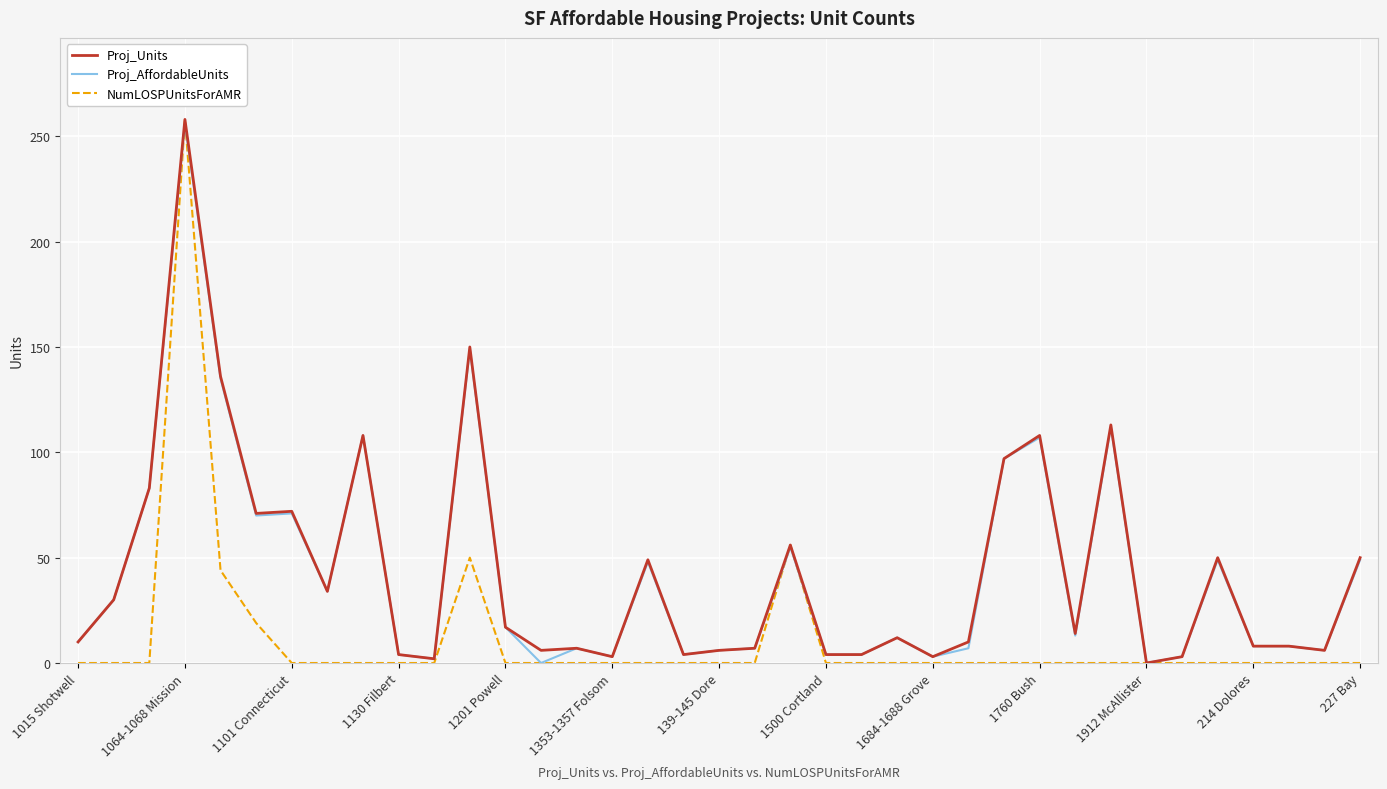

What is the maximum value shown in the chart?

258